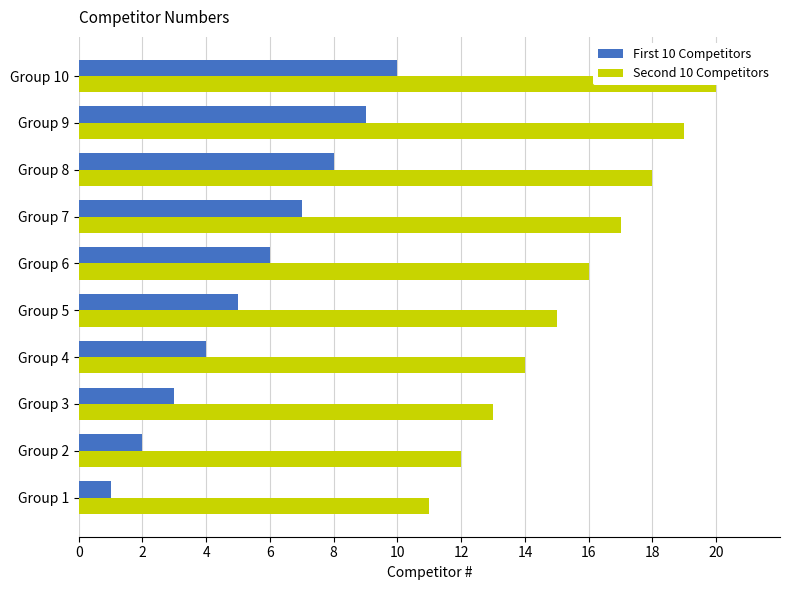

How many Second 10 Competitors values are between 13 and 18?

6